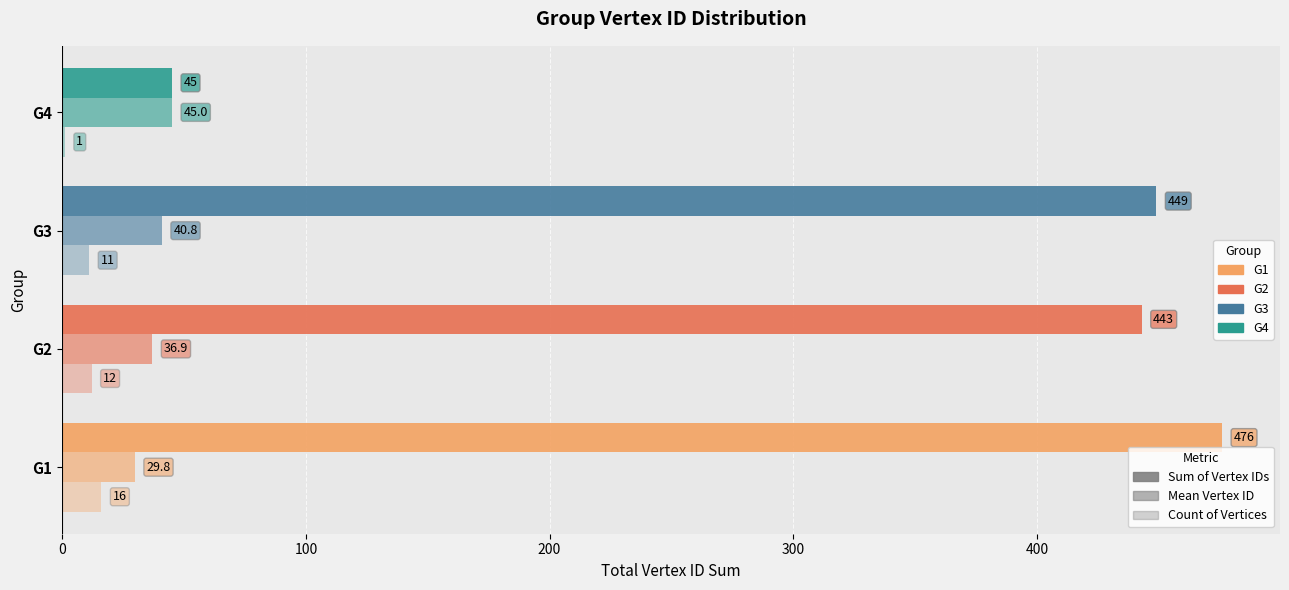

How many series are shown in this chart?

3